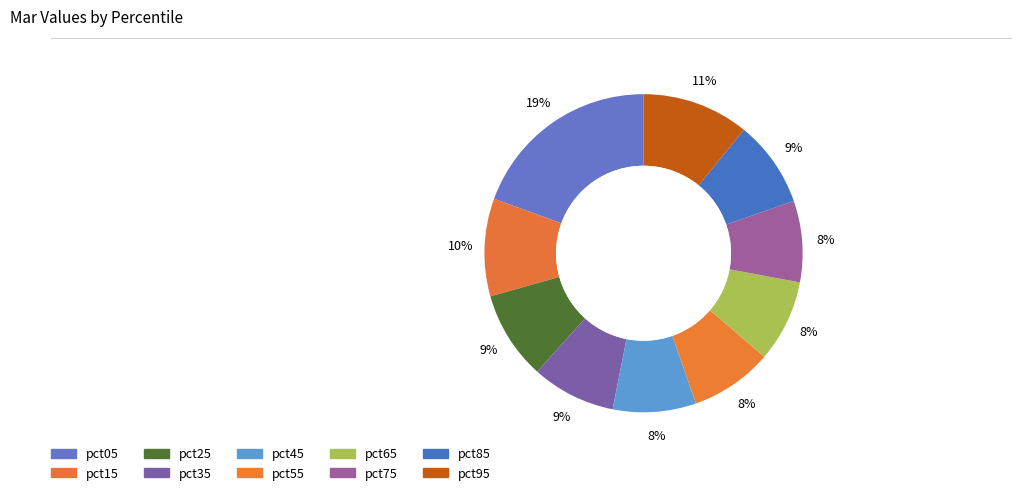

What is the total percentage of pct65 and pct85?

17.2%